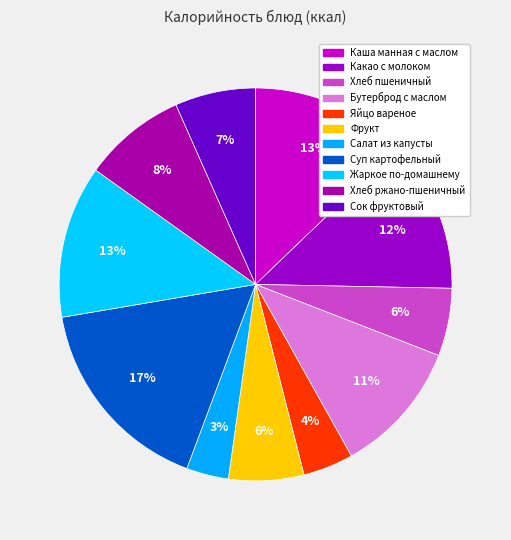

Does any single category account for the majority?

No